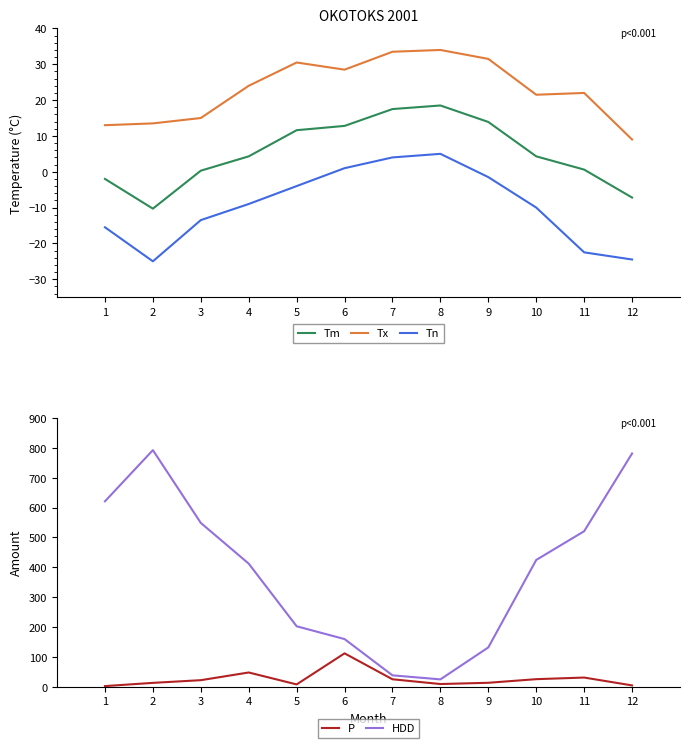

Reading left to right, what are all the values shown in this chart?

Tm: -2.0	-10.3	0.3	4.3	11.6	12.8	17.5	18.5	13.9	4.3	0.6	-7.2
Tx: 13.0	13.5	15.0	24.0	30.5	28.5	33.5	34.0	31.5	21.5	22.0	9.0
Tn: -15.5	-25.0	-13.5	-9.0	-4.0	1.0	4.0	5.0	-1.5	-10.0	-22.5	-24.5
P: 2.0	12.8	21.8	47.6	7.6	111.7	24.8	8.9	13.1	25.2	30.6	4.3
HDD: 621.0	792.4	548.6	412.2	202.4	159.5	38.0	24.5	131.6	424.6	520.8	781.3